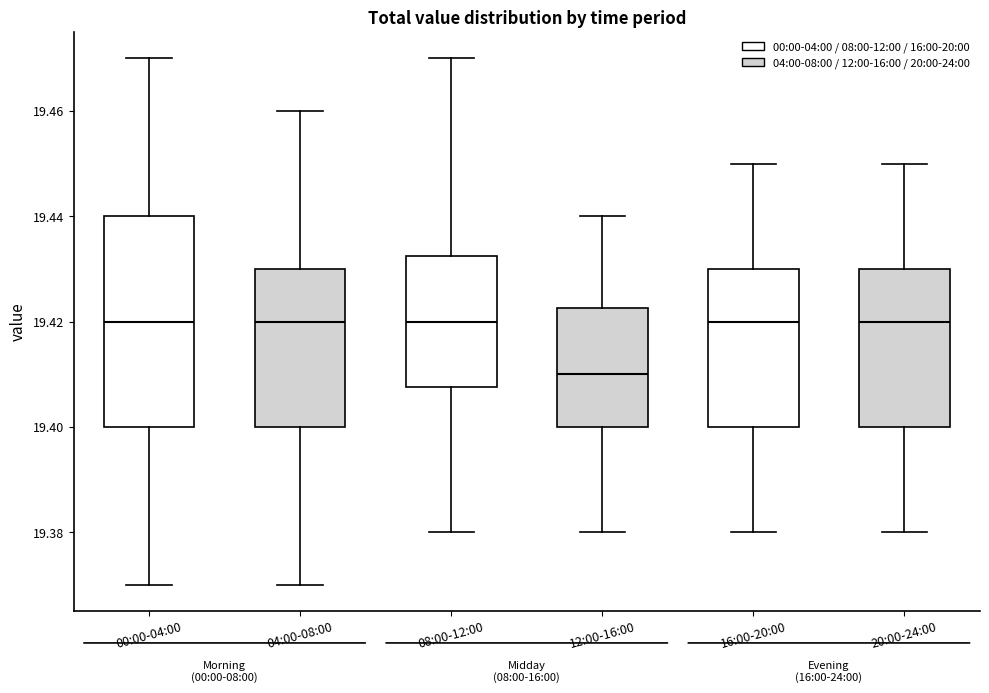

Where does the lower whisker of the box for 00:00-04:00 end on the y-axis? The values are not printed on the chart, so give them approximately, as read against the axis.

19.370